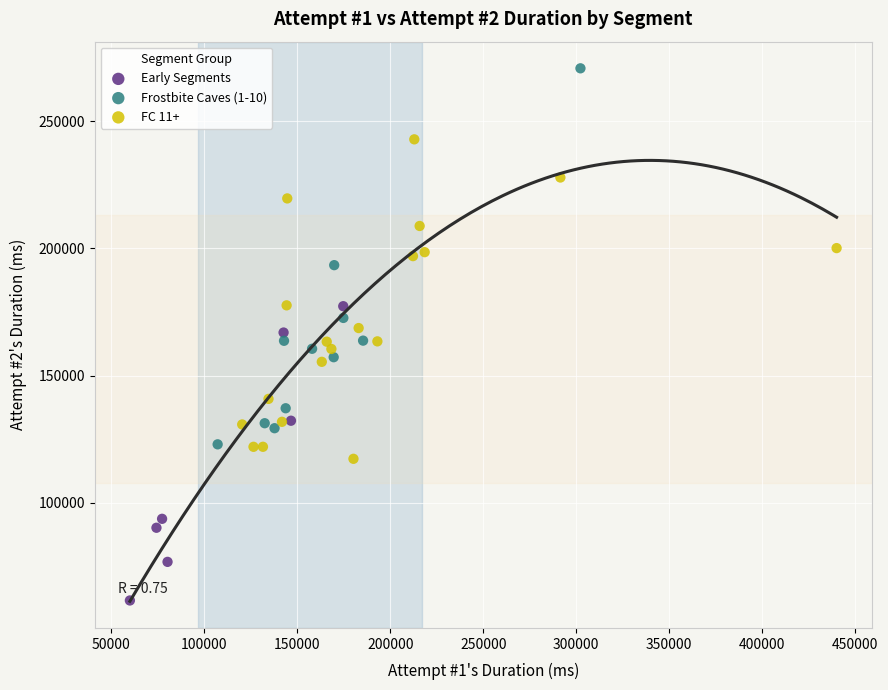

Which series reaches the minimum Y coordinate?

Early Segments